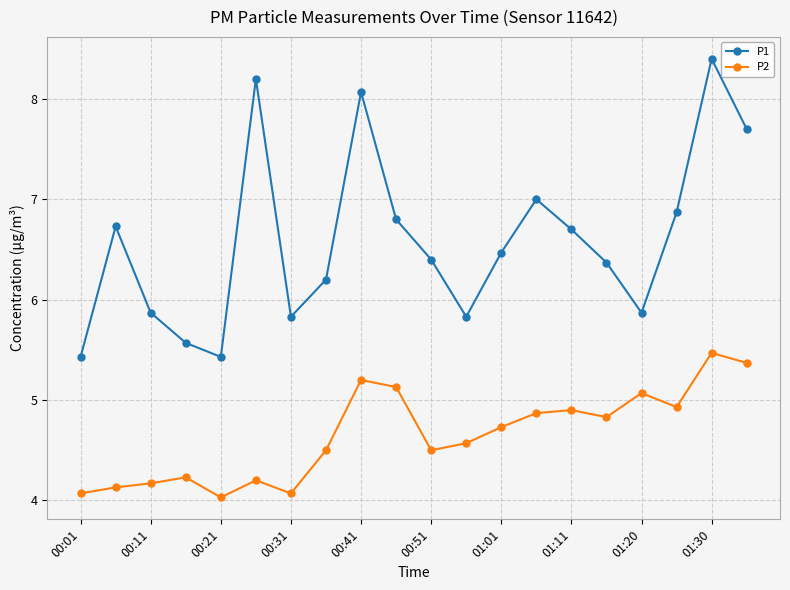

What is the difference between the second highest and minimum values in the P1 series?

2.8